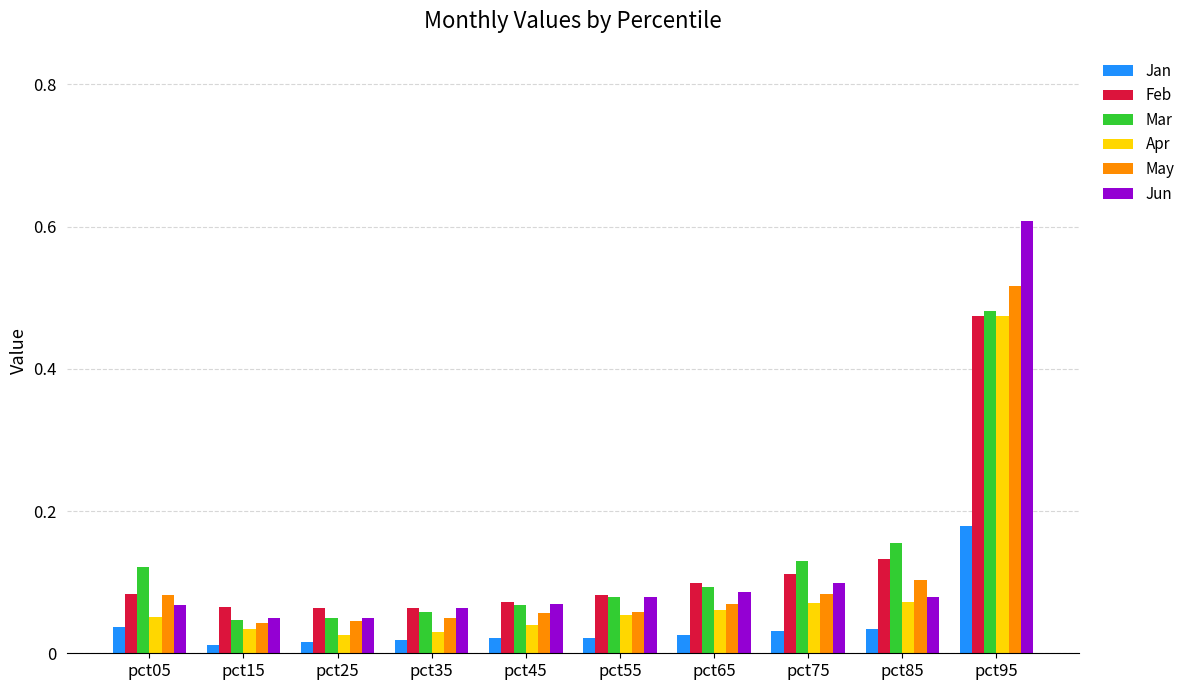

What is the difference between the May values at pct75 and pct95?

0.4